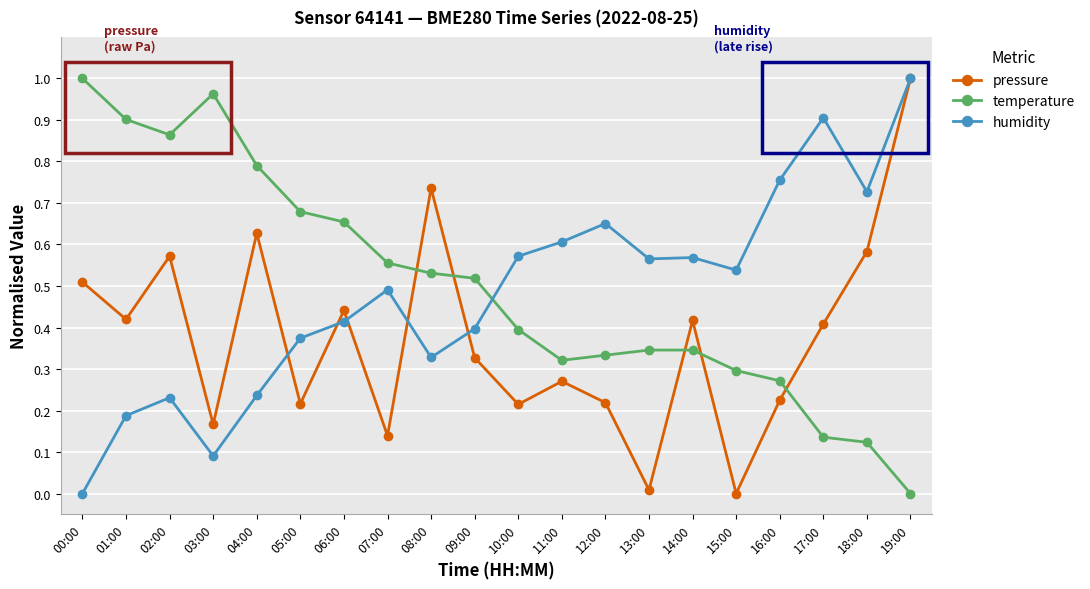

True or false: humidity has more than 1 points higher than both neighbors.

True